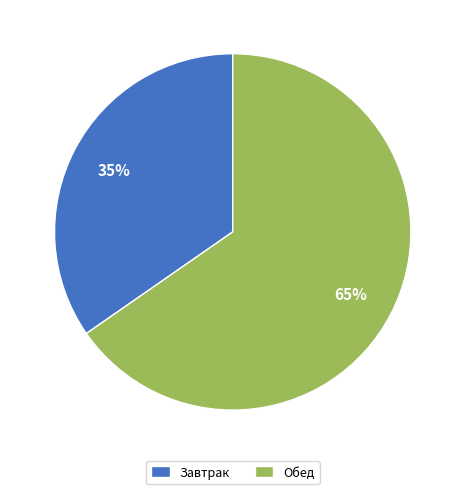

What is the majority slice?

Обед